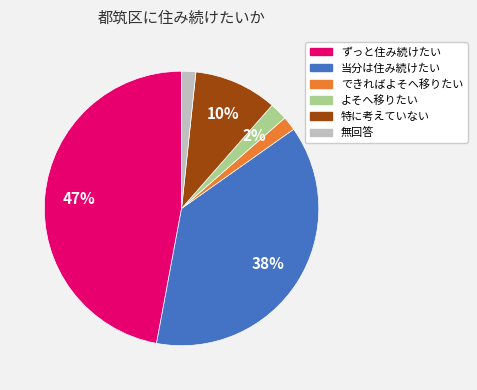

Which has a higher value, できればよそへ移りたい or 当分は住み続けたい?

当分は住み続けたい